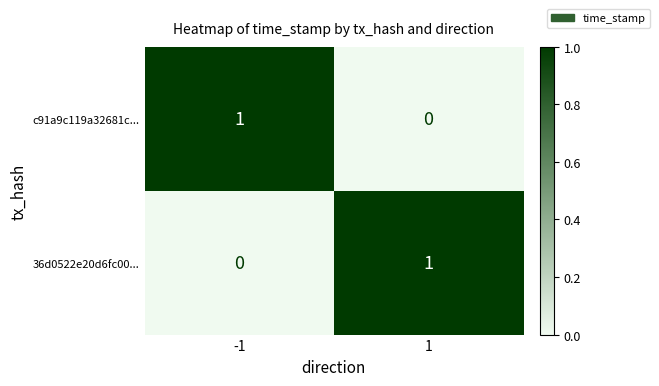

The c91a9c119a32681c... series shows 0 at 1. True or false?

True